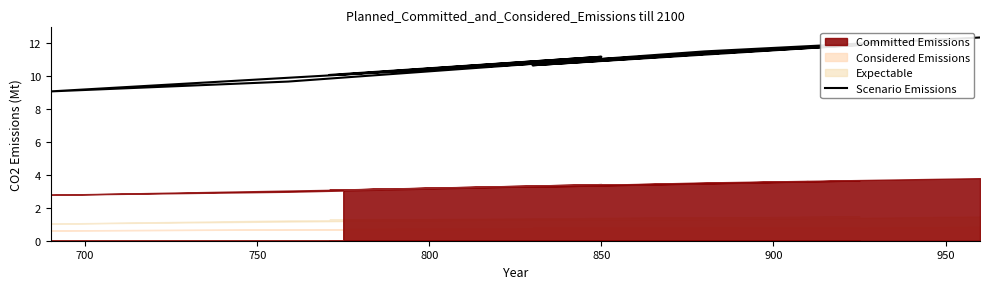

How many data points are above 11?

5